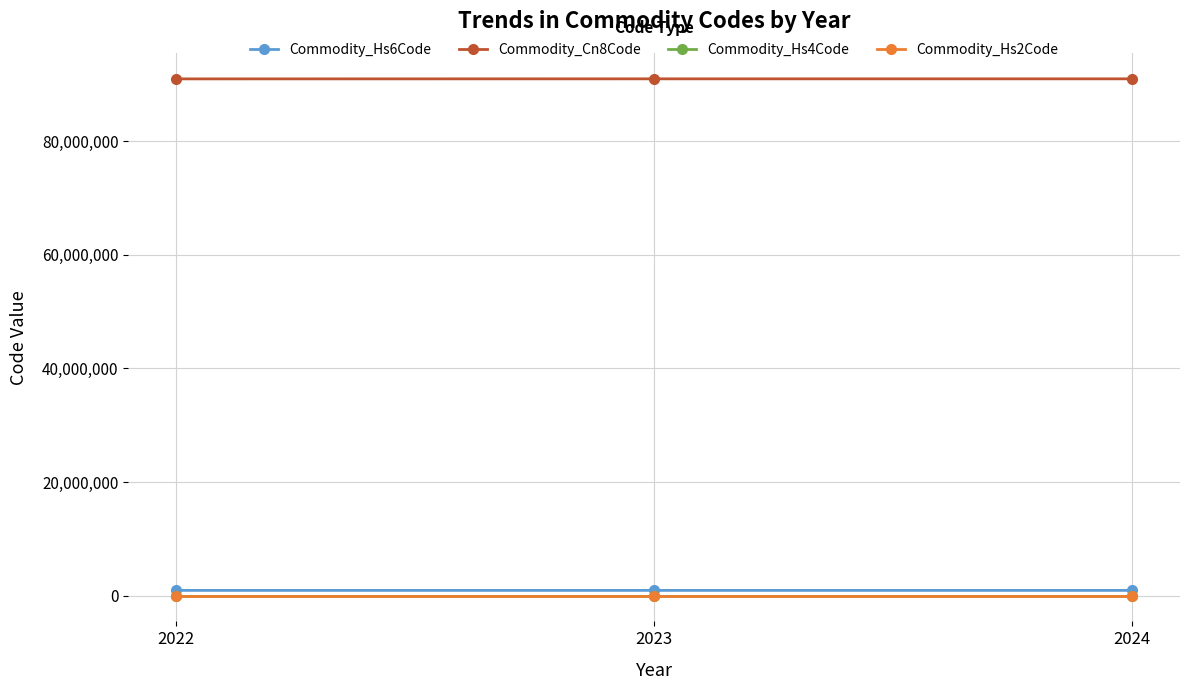

Which series has the largest total across all categories?

Commodity_Cn8Code